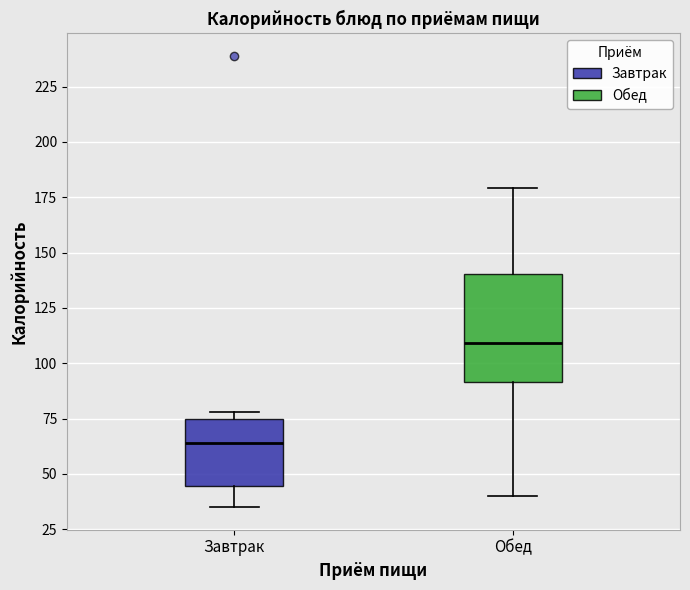

Where is the lower edge of the box for Обед on the y-axis? The values are not printed on the chart, so give them approximately, as read against the axis.

90